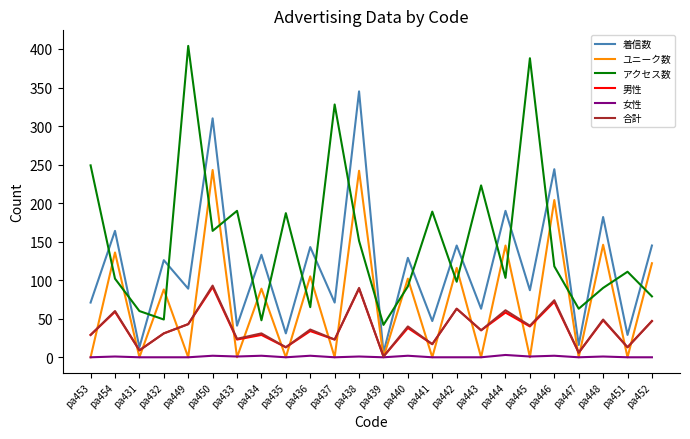

At which label does 合計 first exceed 36?

pa454